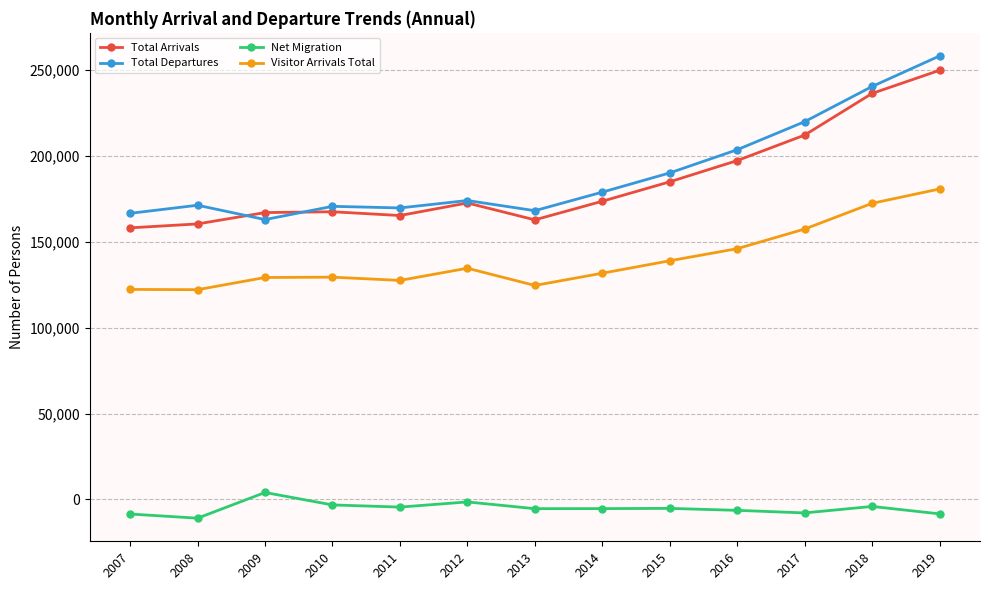

Between 2014 and 2017, which series saw the biggest shift?

Total Departures